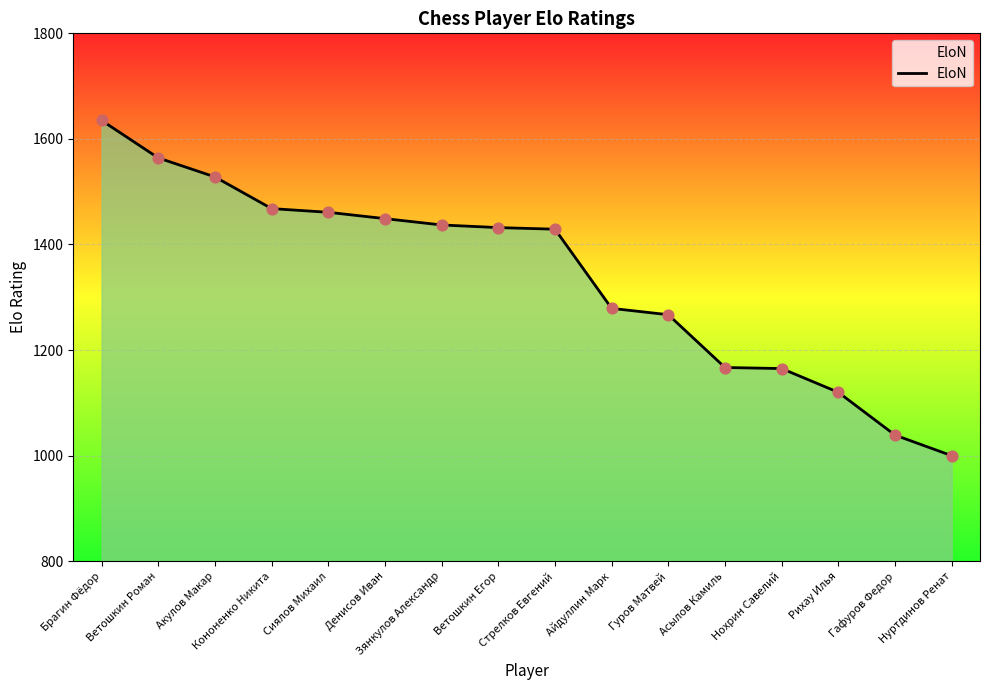

Approximately how many times larger is the value at Айдуллин Марк compared to Брагин Фёдор?

0.8